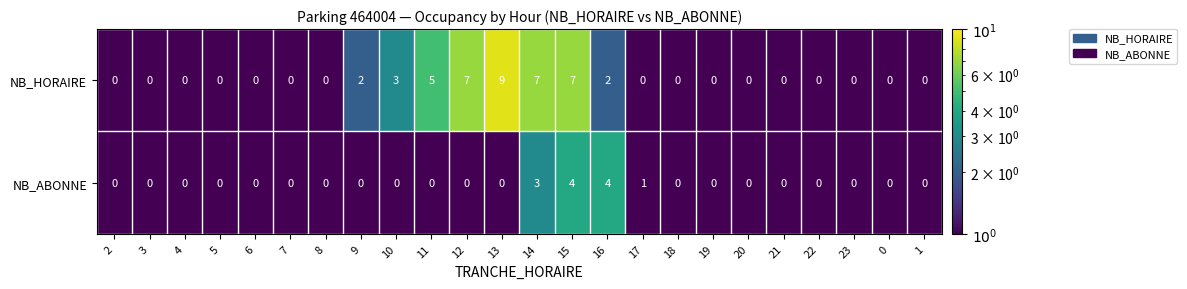

Which label corresponds to the largest value in the chart?

13